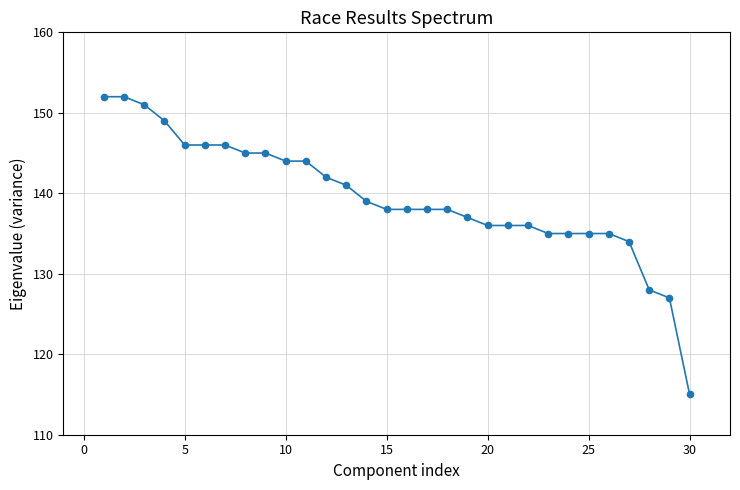

What is the minimum value shown in the chart?

115